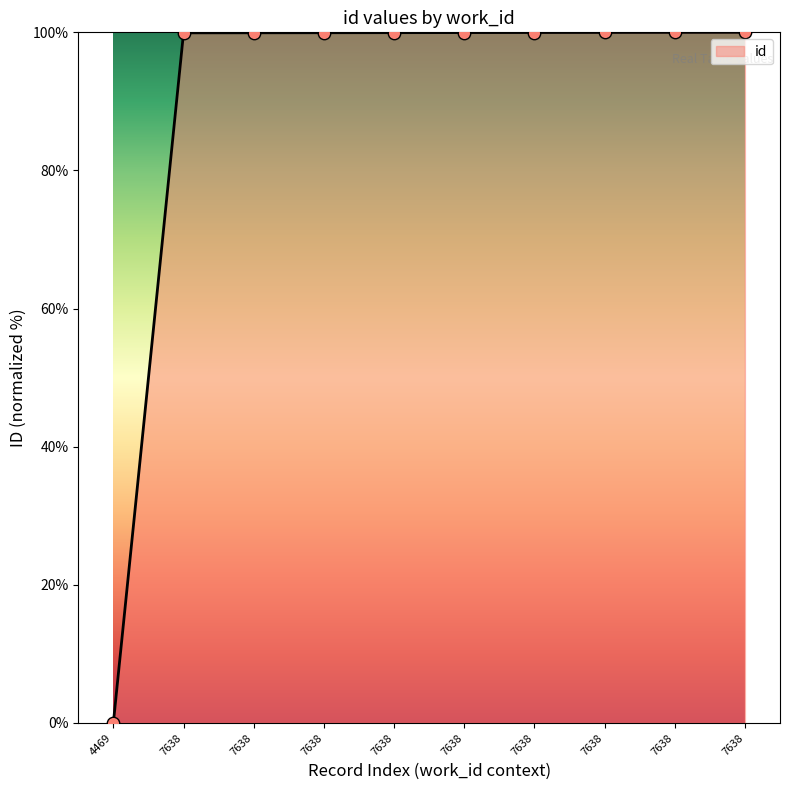

What is the ratio of the value at 7638 to the value at 7638?

1.0